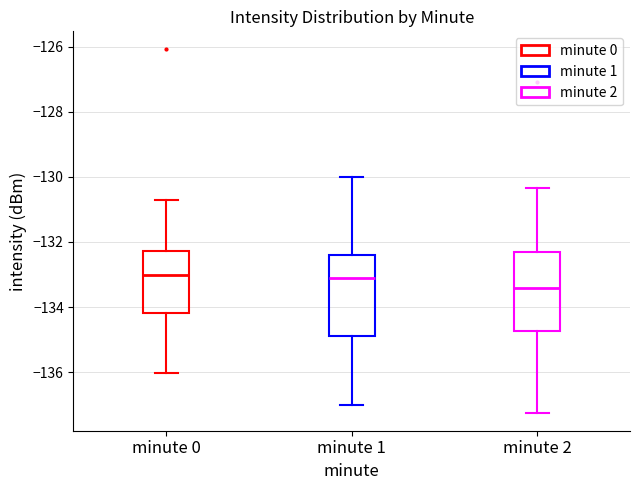

Reading left to right, transcribe this box plot: for each box, give where its median line is, the range the box spans, and where its two whiskers end, as read against the y-axis. The values are not printed on the chart, so give them approximately, as read against the axis.

minute 0: median -133.0, box -134.2 to -132.2, whiskers -136.0 to -130.8
minute 1: median -133.0, box -134.8 to -132.4, whiskers -137.0 to -130.0
minute 2: median -133.4, box -134.8 to -132.4, whiskers -137.2 to -130.4